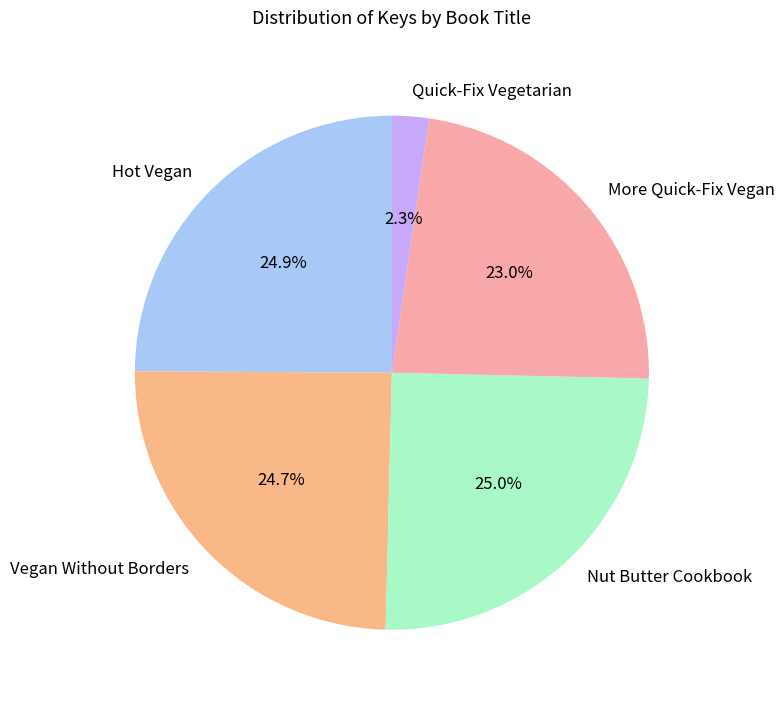

Is it true that More Quick-Fix Vegan is 9% of the pie?

False